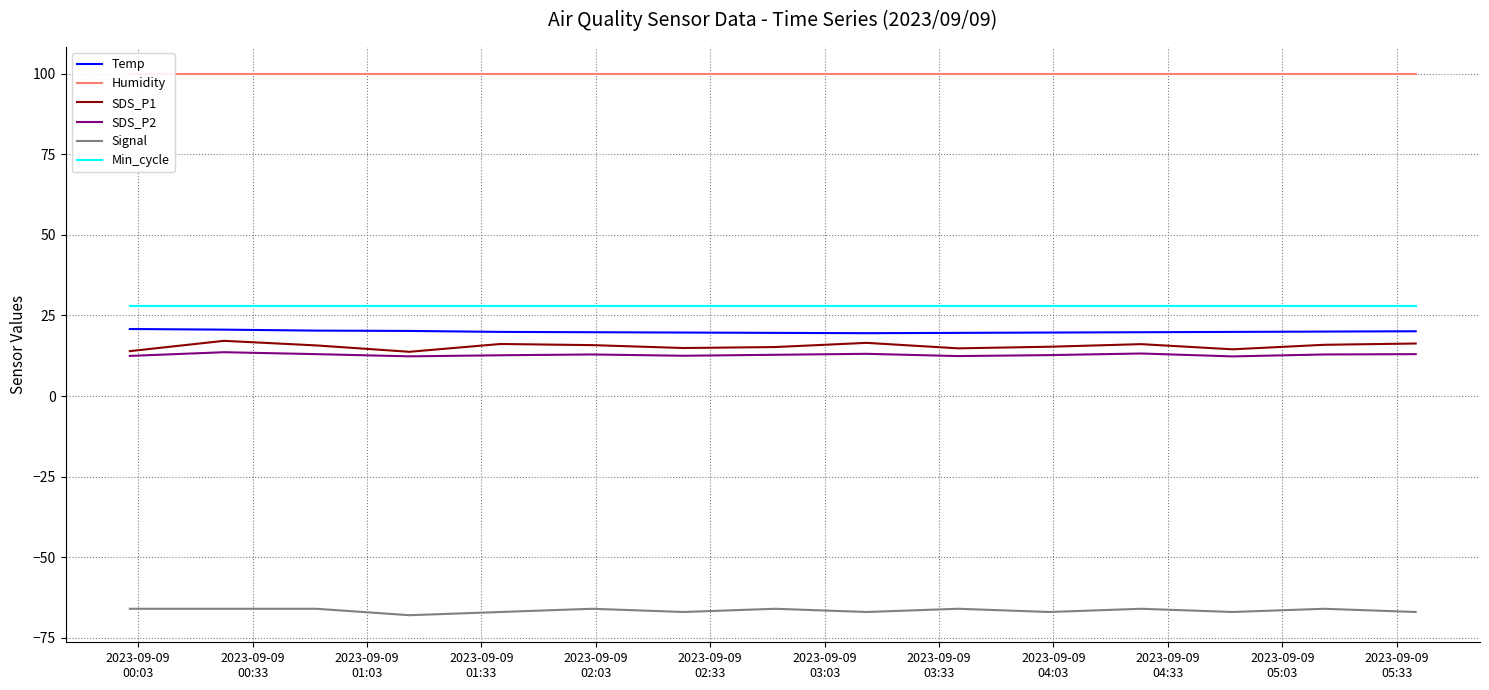

How many distinct data groups are displayed?

6